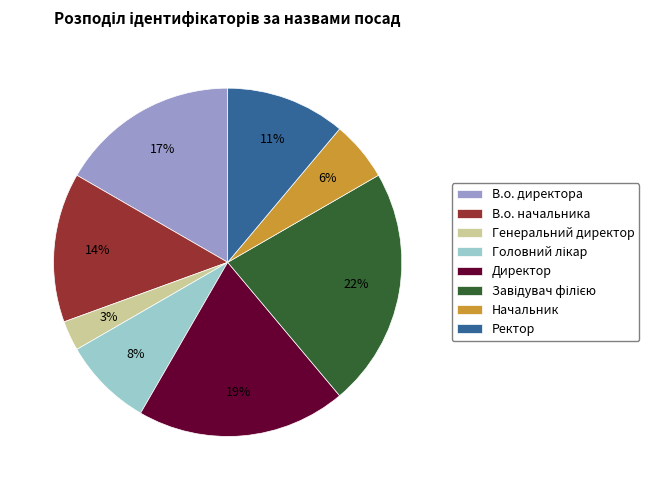

Which slice is the smallest?

Генеральний директор